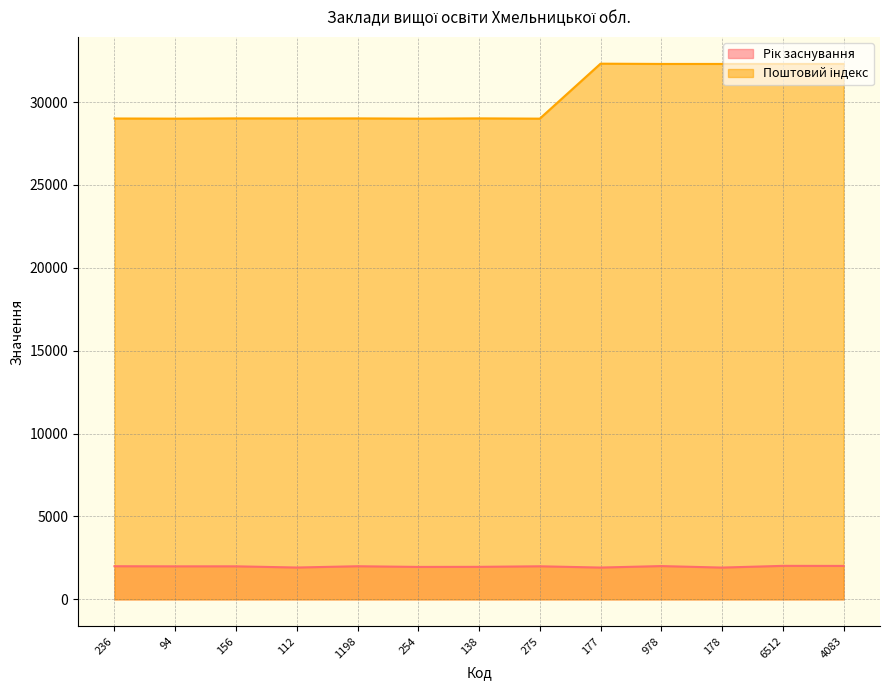

Rank the series by their maximum value, from highest to lowest.

Поштовий індекс, Рік заснування